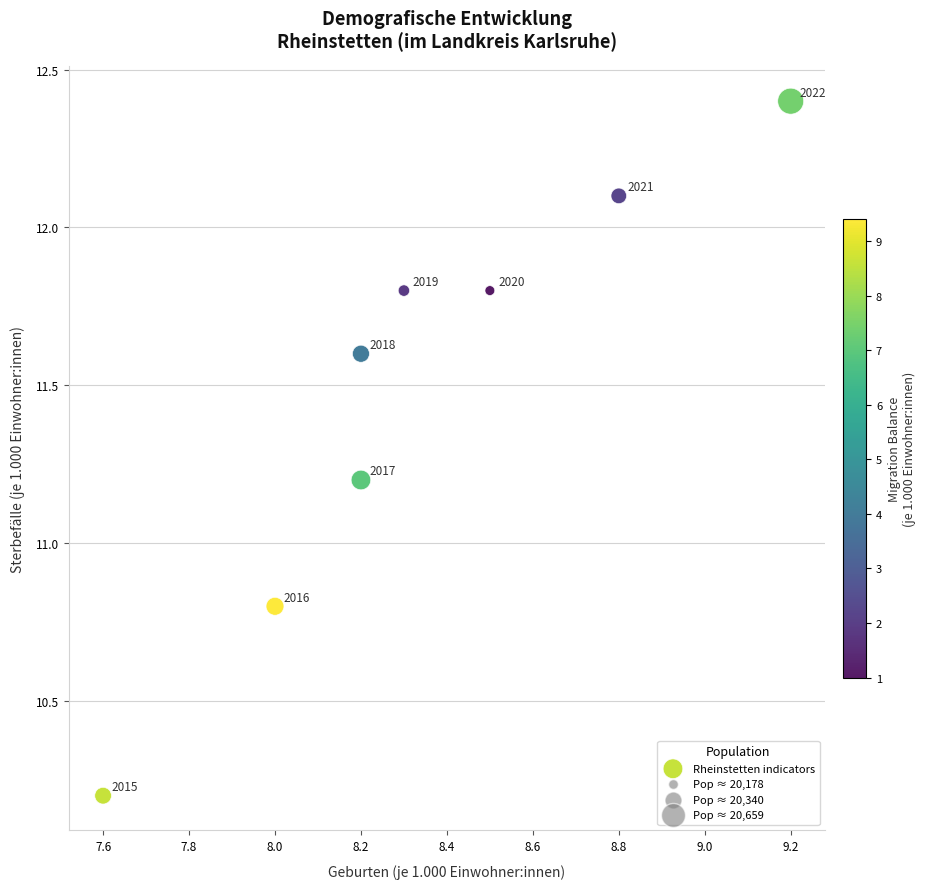

What is the average Y value?

11.5